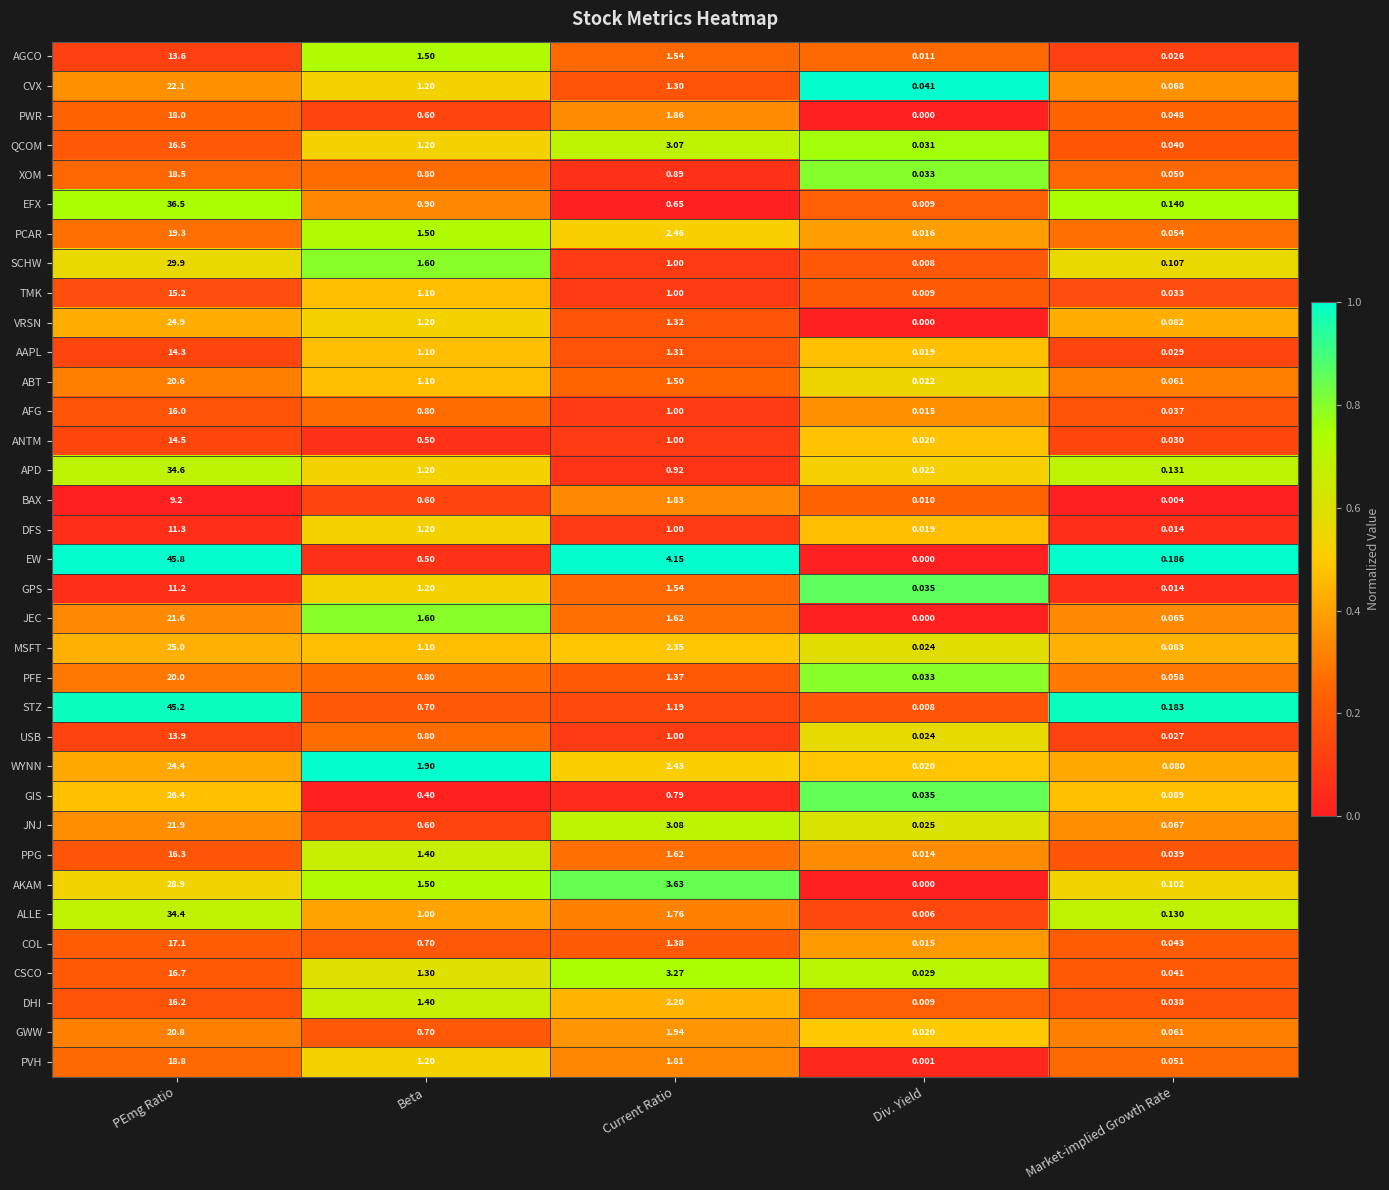

Which series has the largest total across all categories?

EW